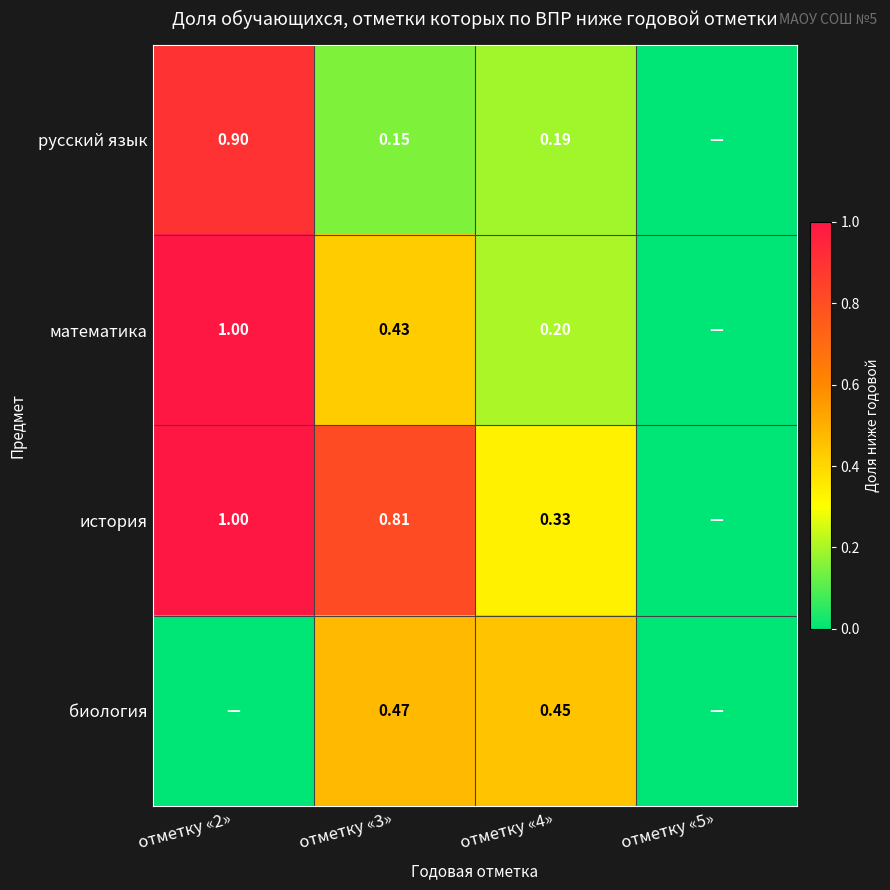

At отметку «4», list the series in order from largest to smallest.

биология, история, математика, русский язык